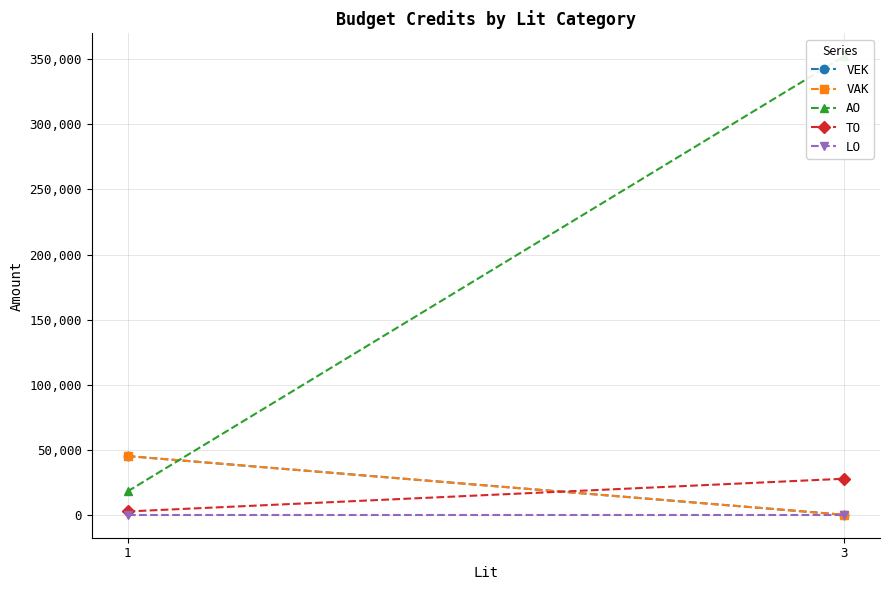

Between 1 and 3, which series saw the biggest shift?

AO